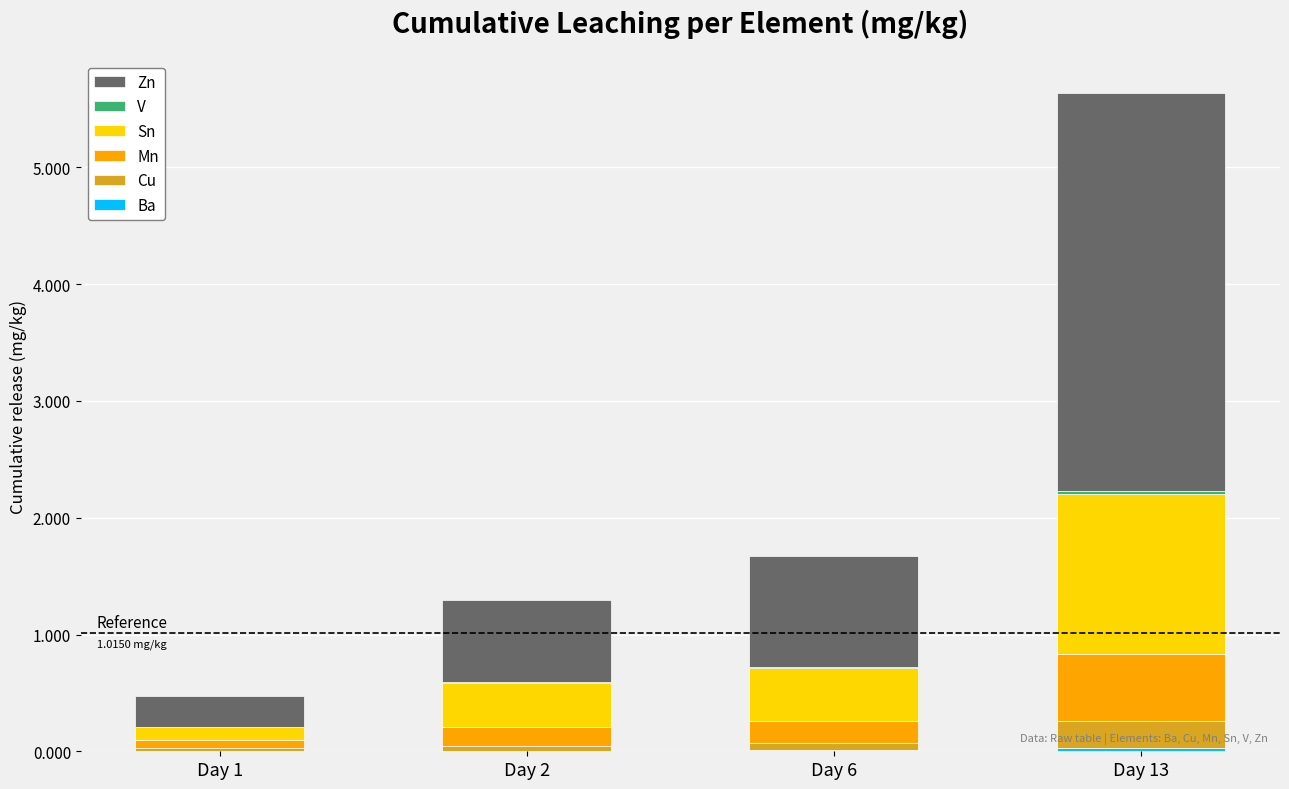

At which category is the sum across all series the highest?

Day 13